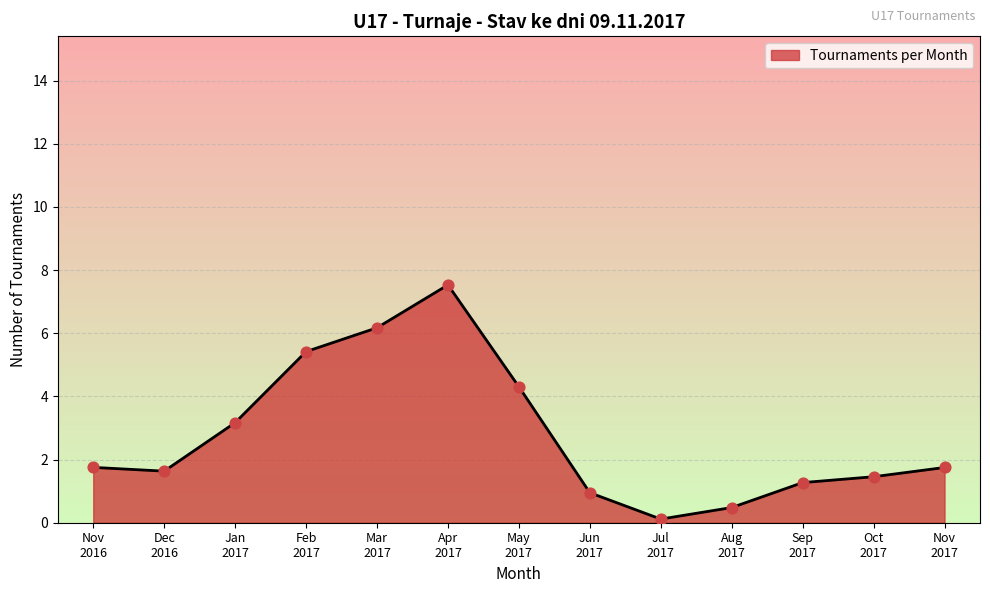

What is the difference between the maximum and minimum values?

7.4